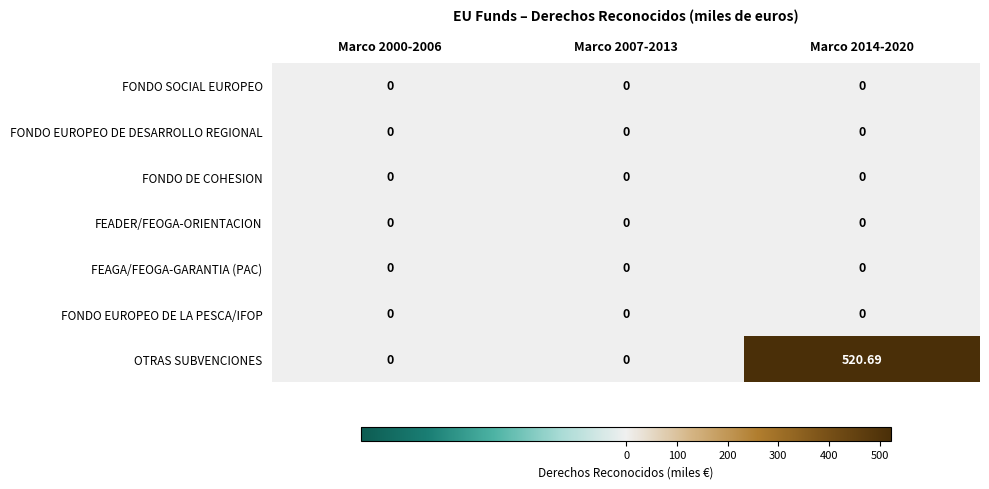

Which series has the largest range (max minus min)?

OTRAS SUBVENCIONES